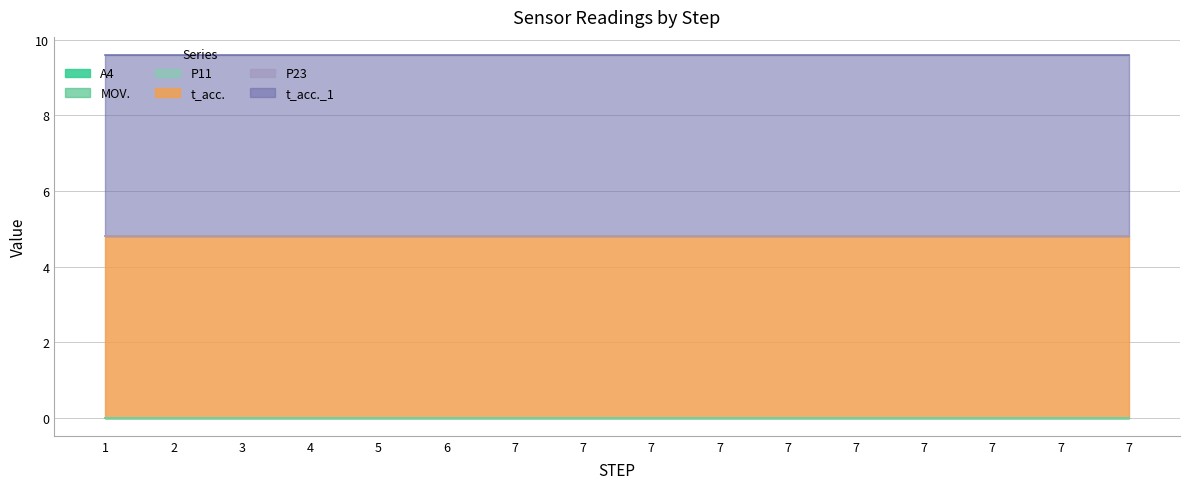

Rank the series at 7 from highest to lowest value.

t_acc., t_acc._1, A4, MOV., P11, P23